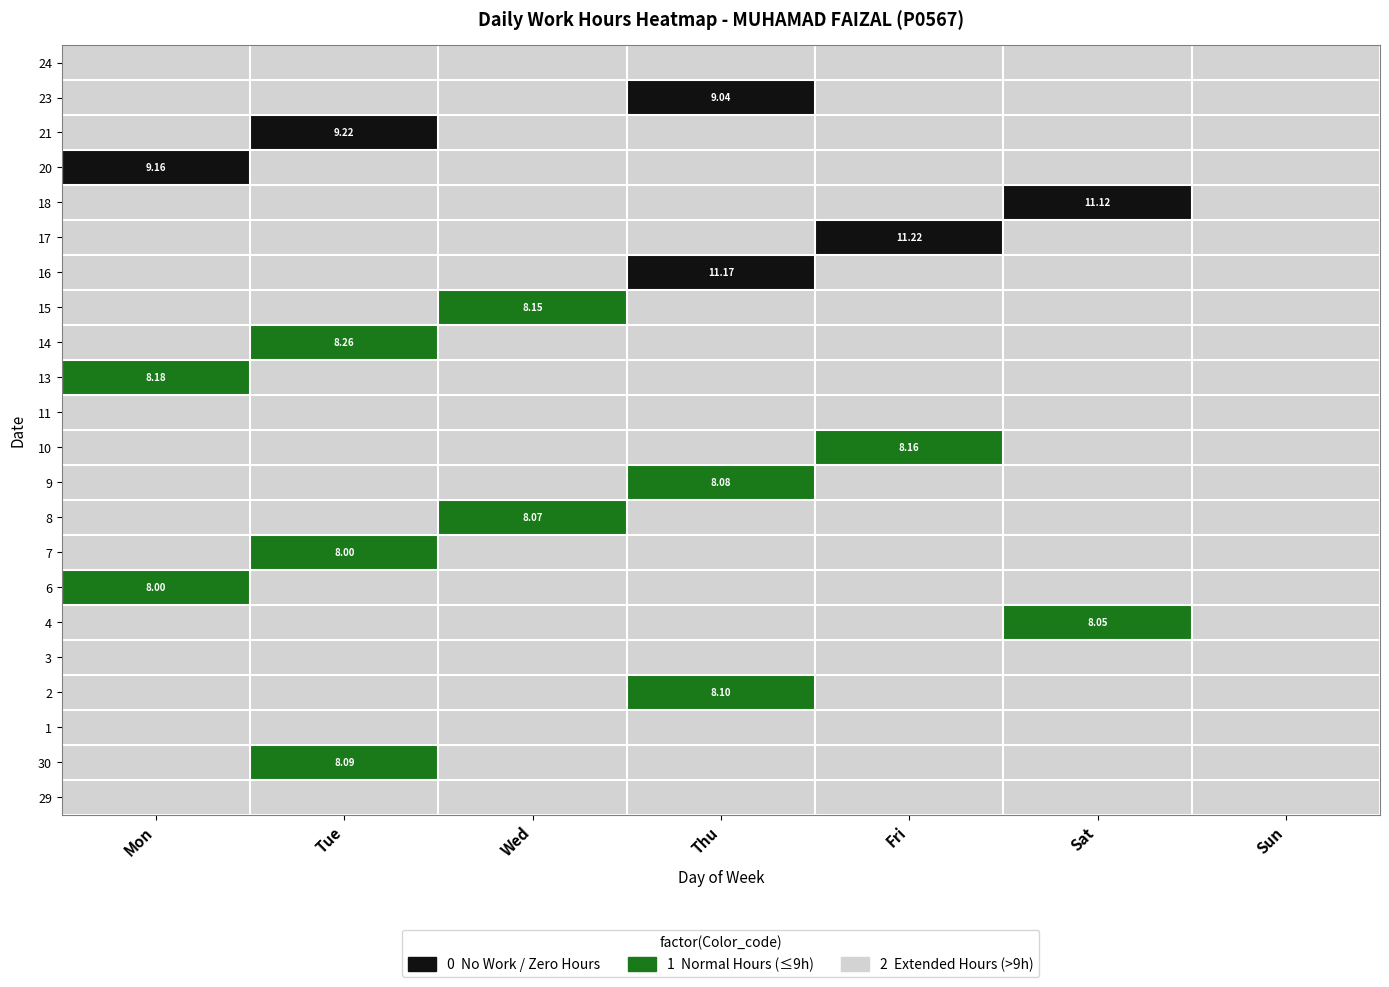

Rank the categories by 20 value from highest to lowest.

Mon, Tue, Wed, Thu, Fri, Sat, Sun